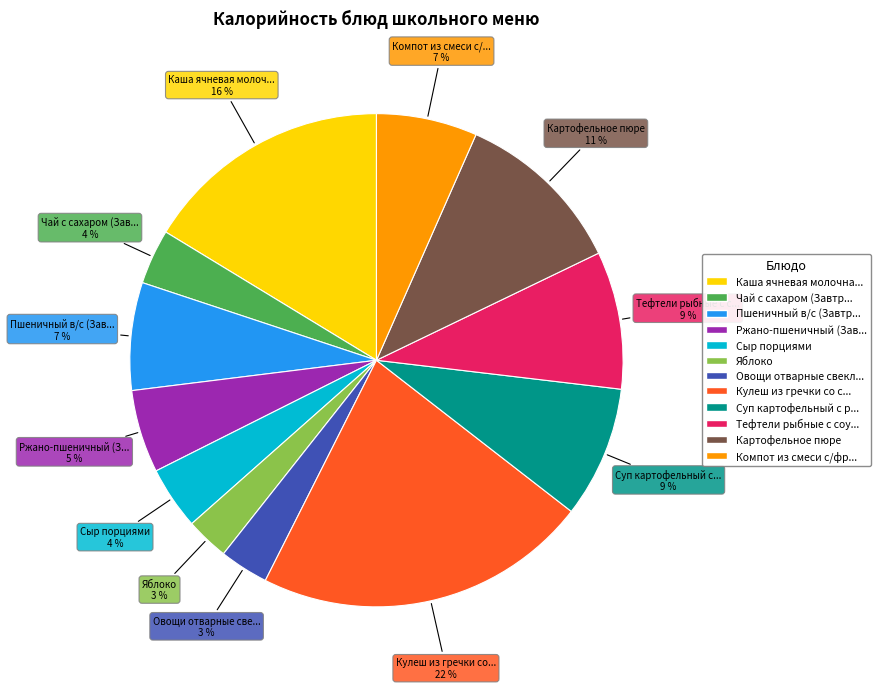

To the nearest percent, what is the difference between the largest and smallest slice percentages?

19%